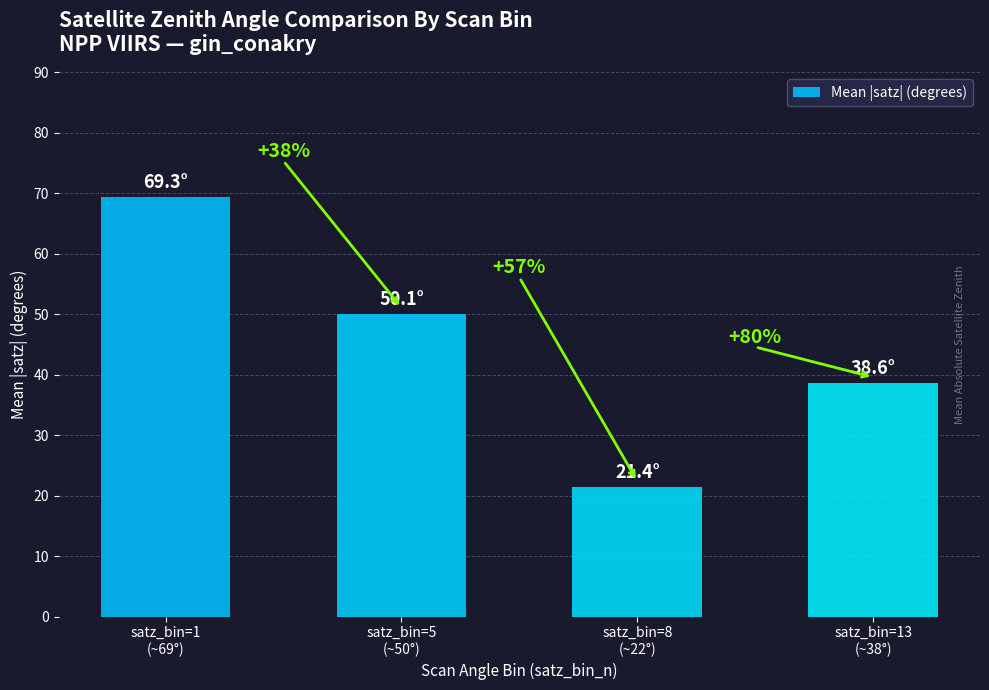

What is the difference between the second highest and minimum values?

28.7